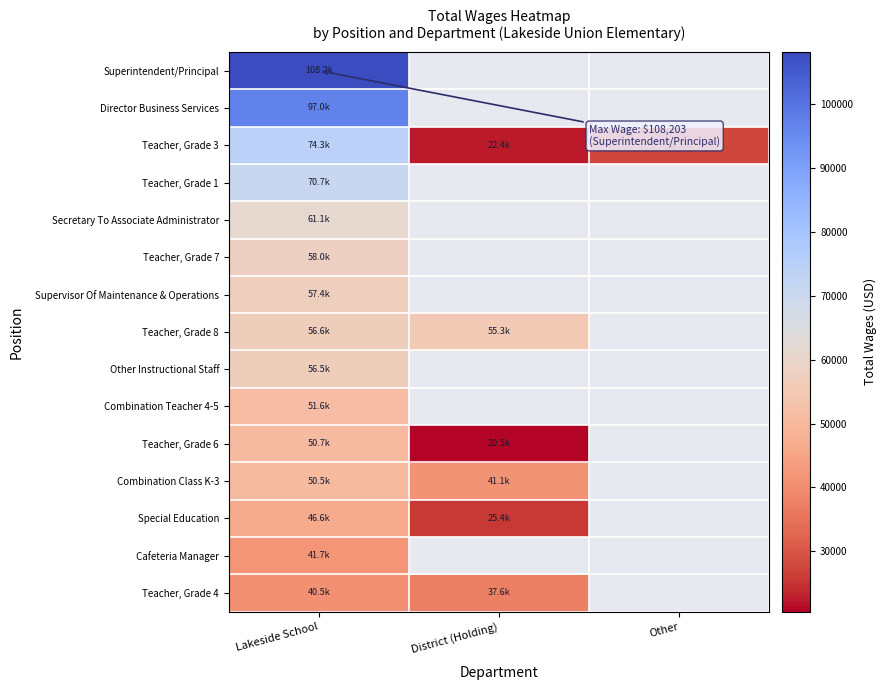

How many series are shown in this chart?

15